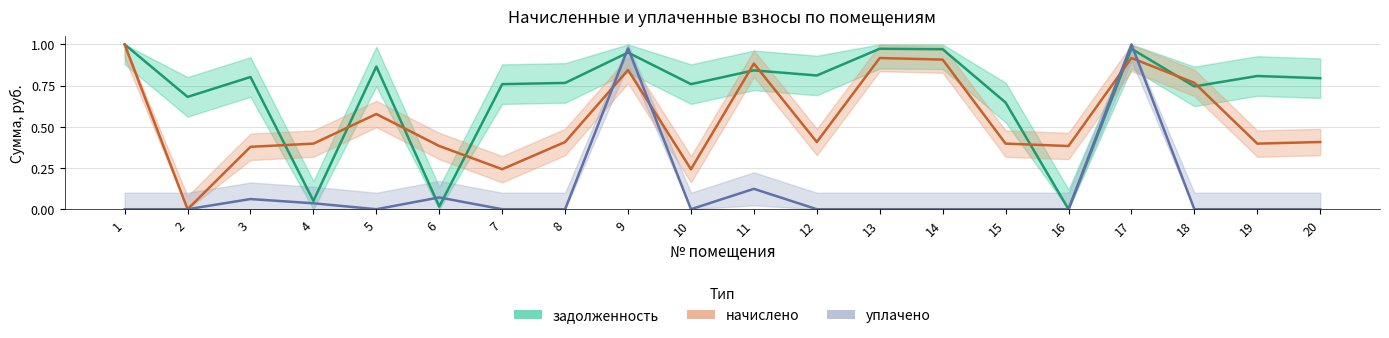

Reading right to left, list all the values displayed in this chart.

задолженность: 20=0.8	19=0.8	18=0.7	17=1.0	16=0.0	15=0.6	14=1.0	13=1.0	12=0.8	11=0.8	10=0.8	9=1.0	8=0.8	7=0.8	6=0.0	5=0.9	4=0.1	3=0.8	2=0.7	1=1.0
начислено: 20=0.4	19=0.4	18=0.8	17=0.9	16=0.4	15=0.4	14=0.9	13=0.9	12=0.4	11=0.9	10=0.2	9=0.8	8=0.4	7=0.2	6=0.4	5=0.6	4=0.4	3=0.4	2=0.0	1=1.0
уплачено: 20=0.0	19=0.0	18=0.0	17=1.0	16=0.0	15=0.0	14=0.0	13=0.0	12=0.0	11=0.1	10=0.0	9=1.0	8=0.0	7=0.0	6=0.1	5=0.0	4=0.0	3=0.1	2=0.0	1=0.0